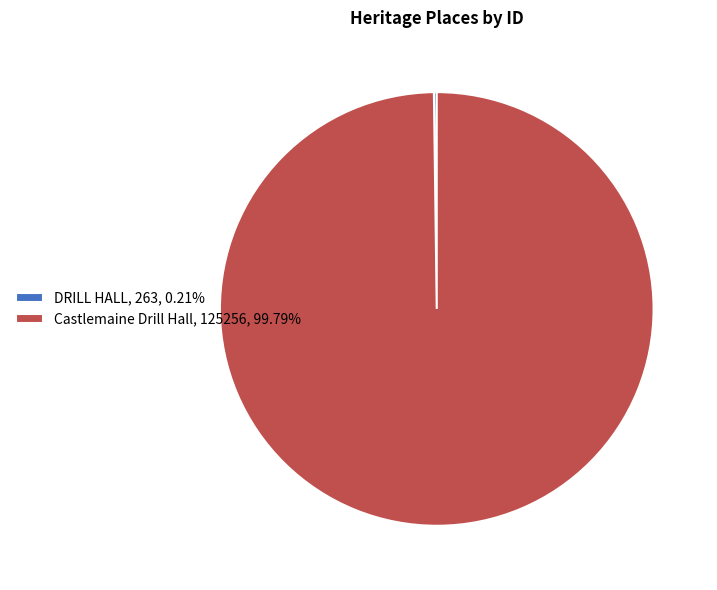

Does Castlemaine Drill Hall, 125256, 99.79% account for over 50% of the chart?

Yes